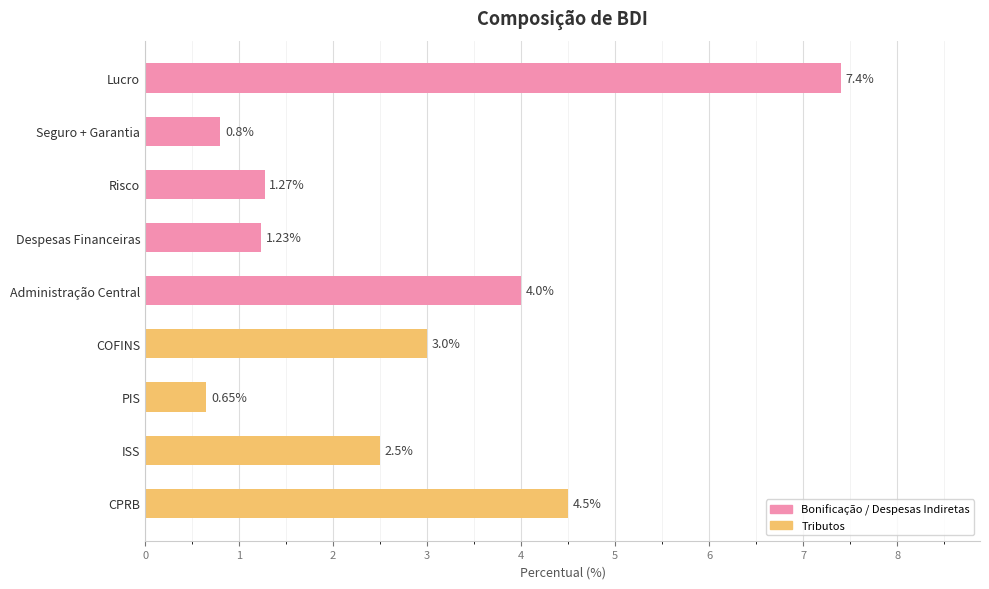

Rank the categories by value from lowest to highest.

PIS, Seguro + Garantia, Despesas Financeiras, Risco, ISS, COFINS, Administração Central, CPRB, Lucro